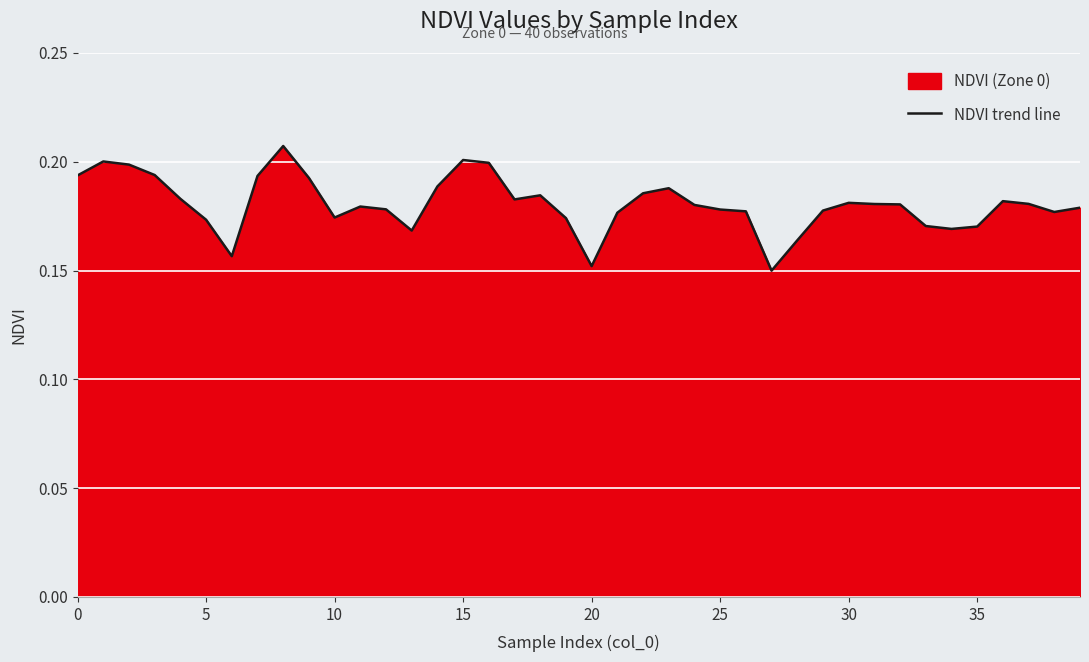

What is the label of the 23rd point from the left?

22